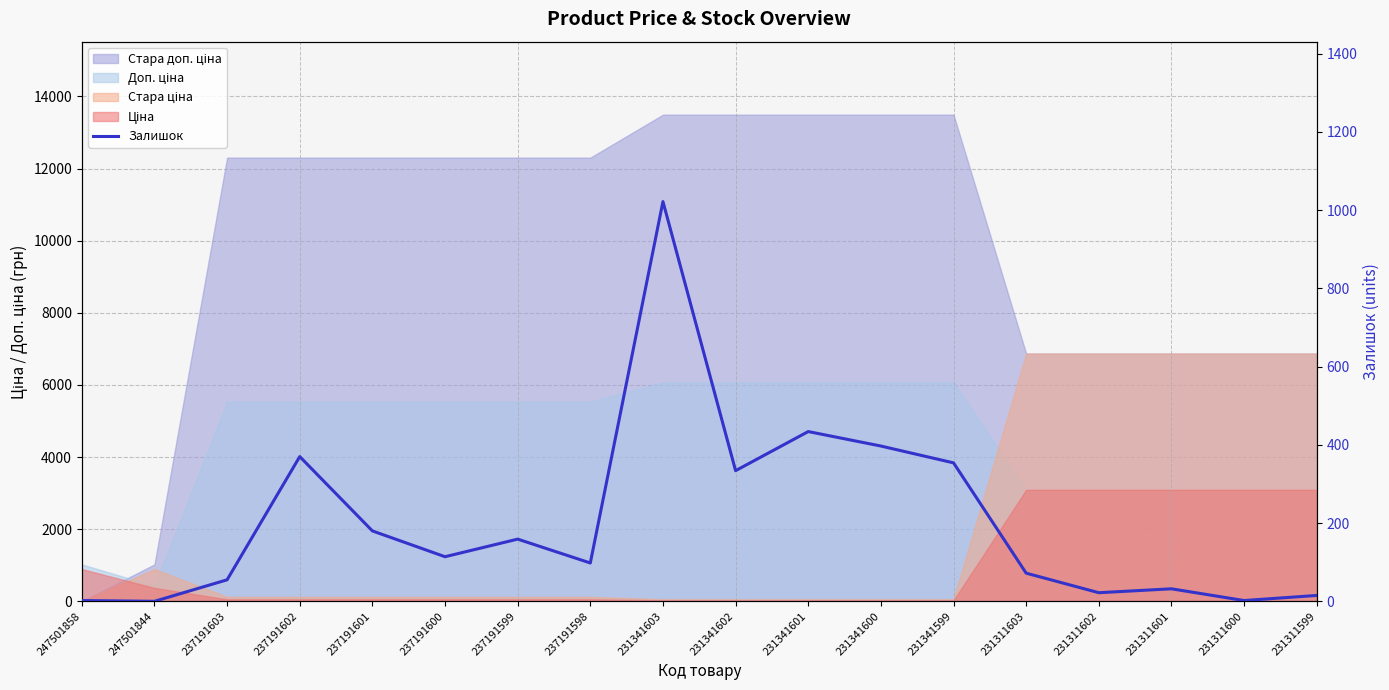

Which category has the highest value across all series?

231341603